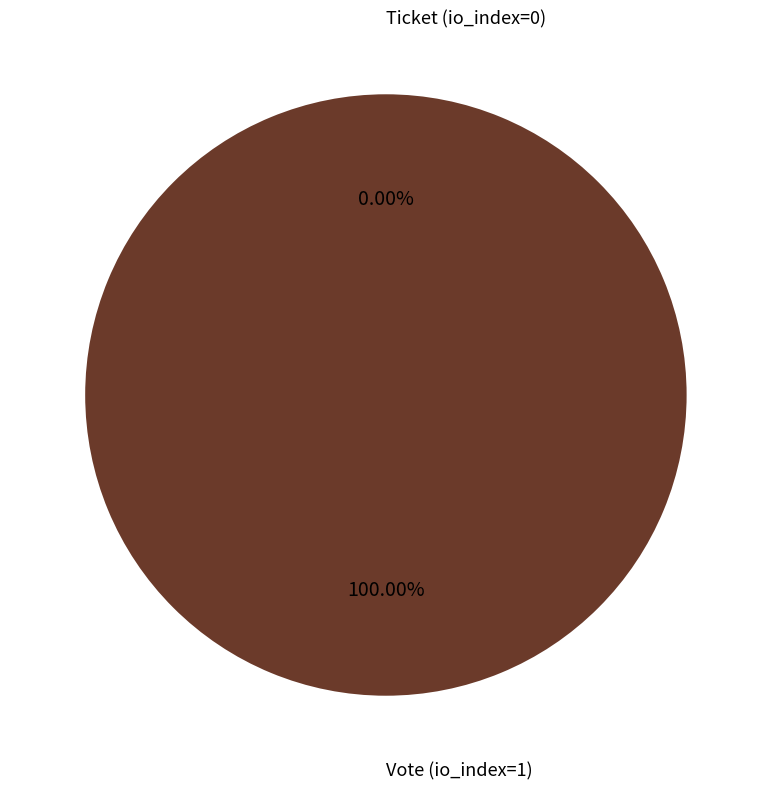

To the nearest percent, what is the difference between the largest and smallest slice percentages?

100%